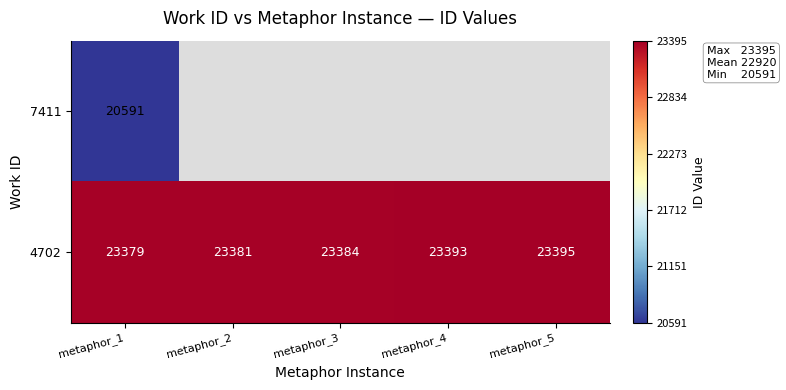

What is the maximum value for 4702?

23395